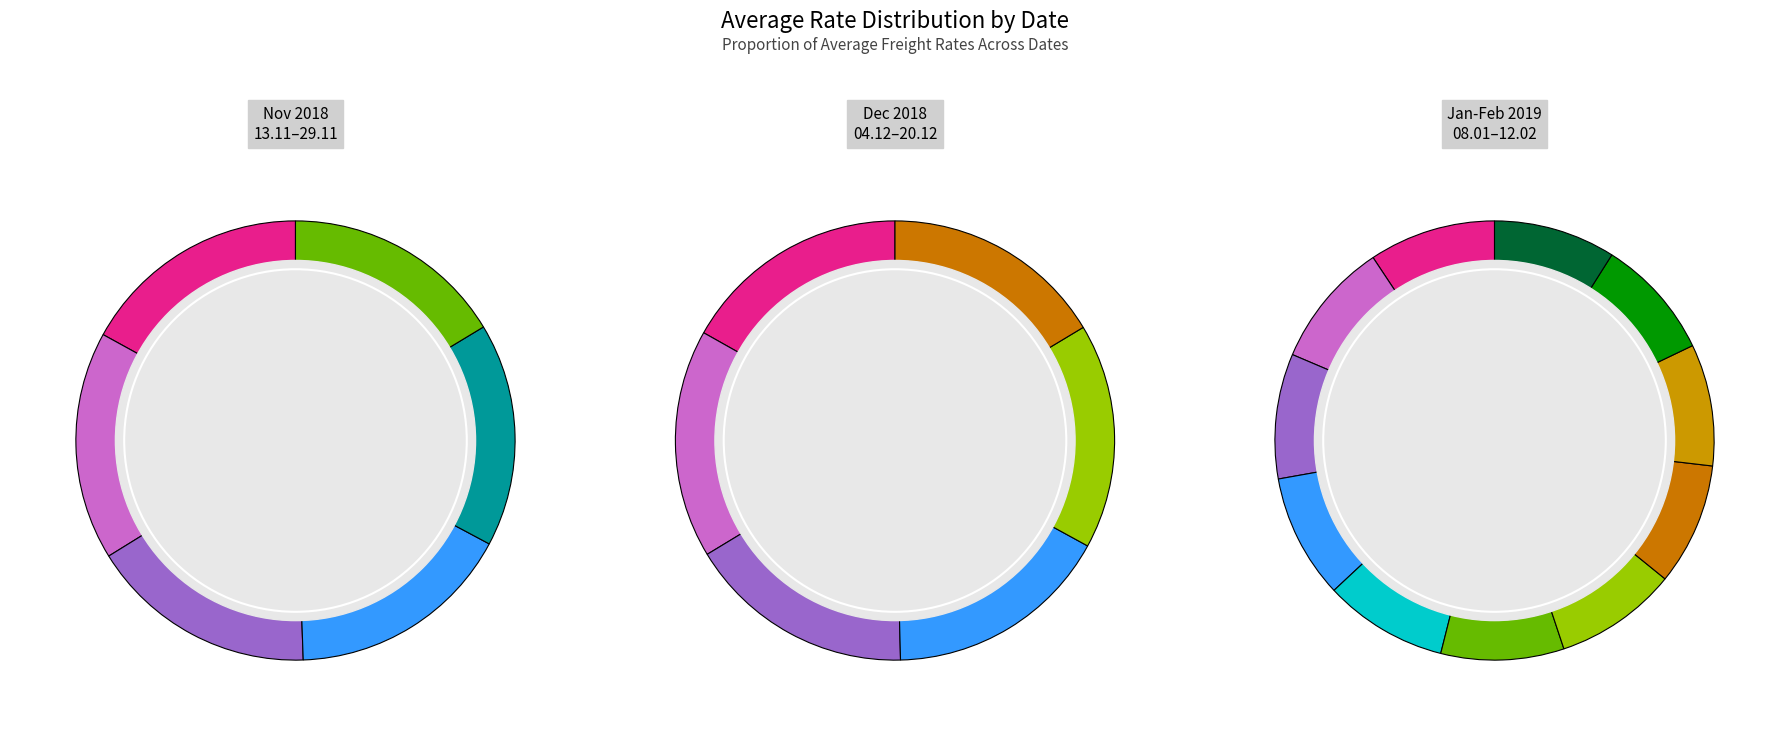

Is there a majority slice in this chart?

No